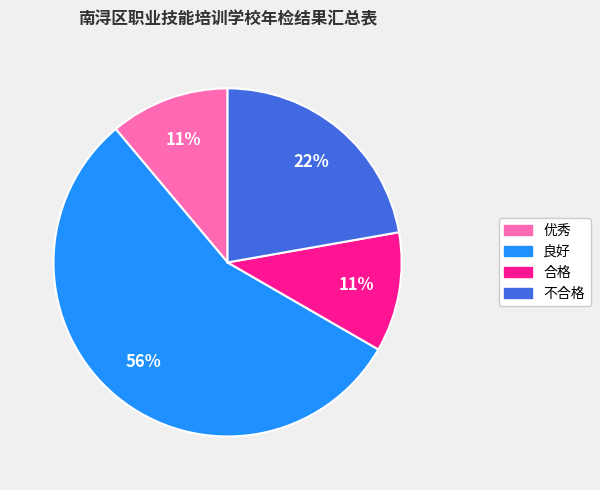

Combined, do 不合格 and 合格 account for over 50%?

No